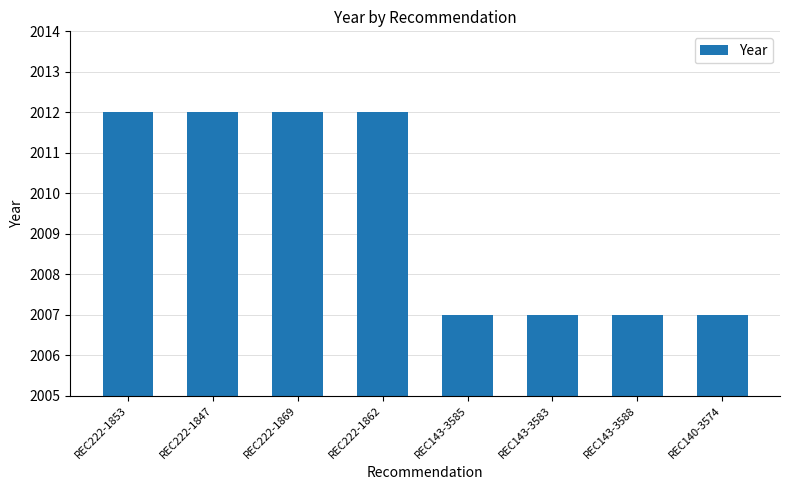

Reading left to right, extract all data points from this chart.

REC222-1853=2012	REC222-1847=2012	REC222-1869=2012	REC222-1862=2012	REC143-3585=2007	REC143-3583=2007	REC143-3588=2007	REC140-3574=2007